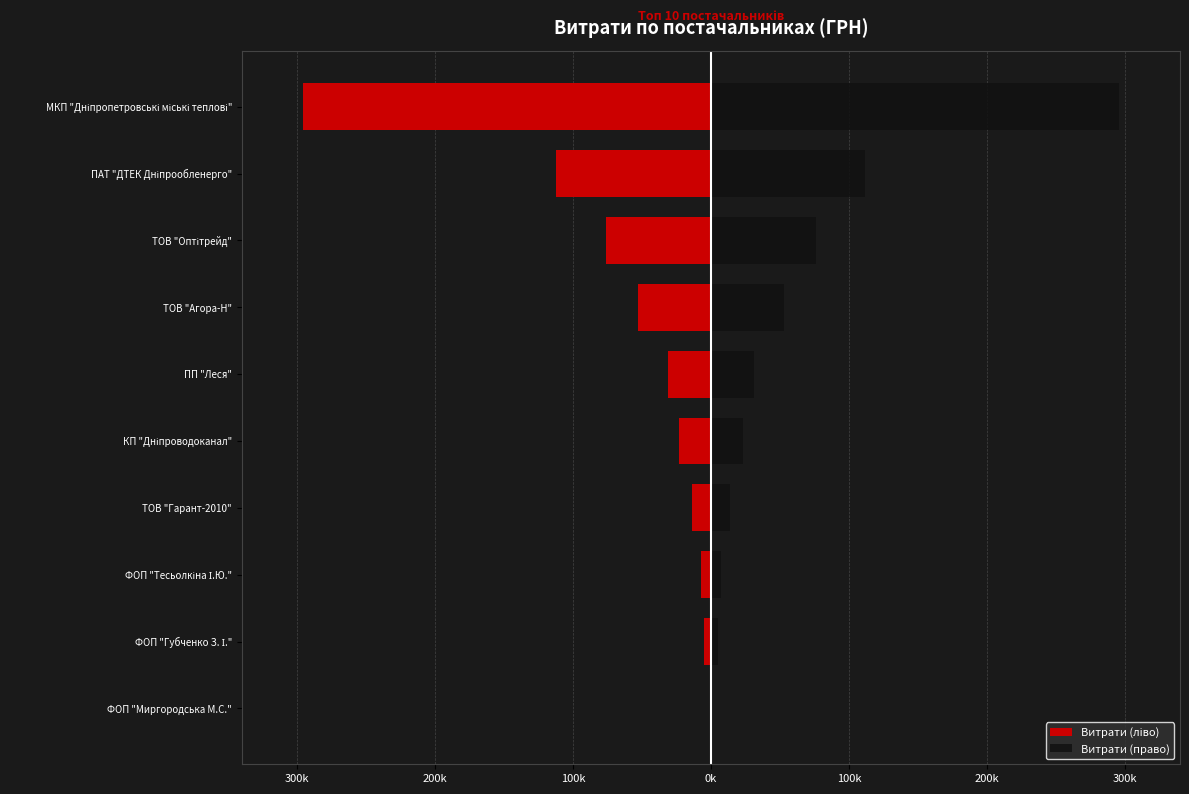

What is the difference between the maximum and minimum values in the Витрати (право) series?

295071.2